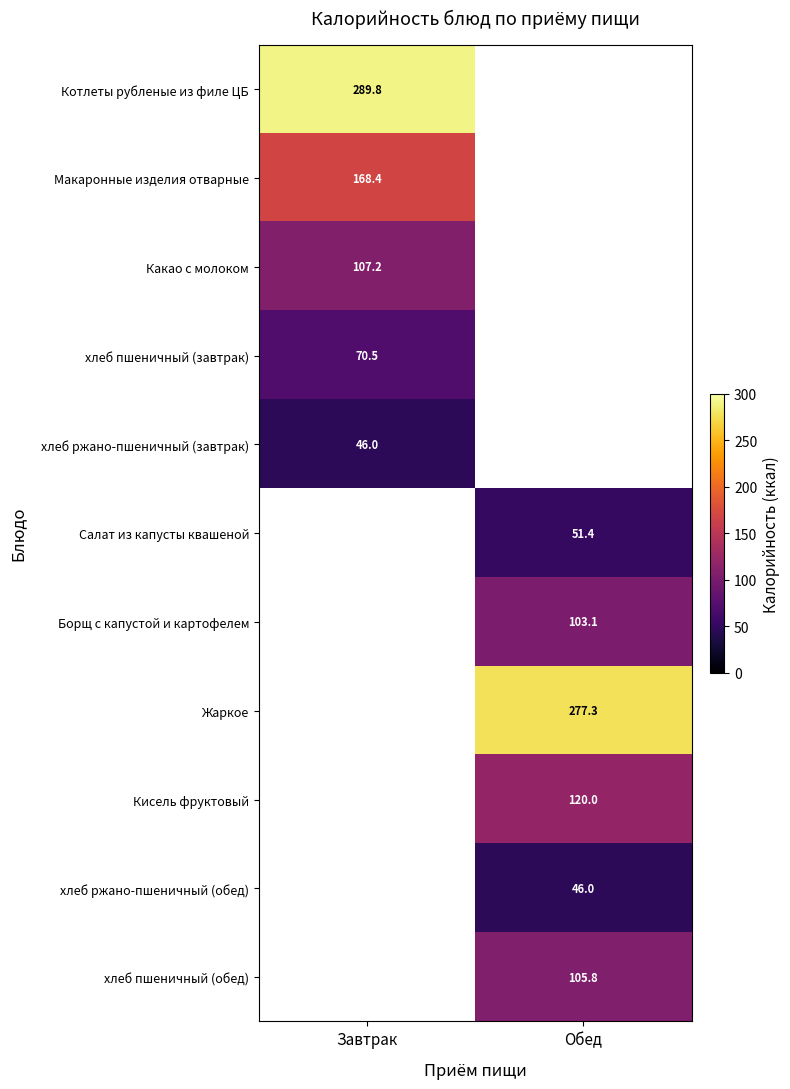

Is it true that хлеб пшеничный (обед) equals 177.3 at Обед?

False